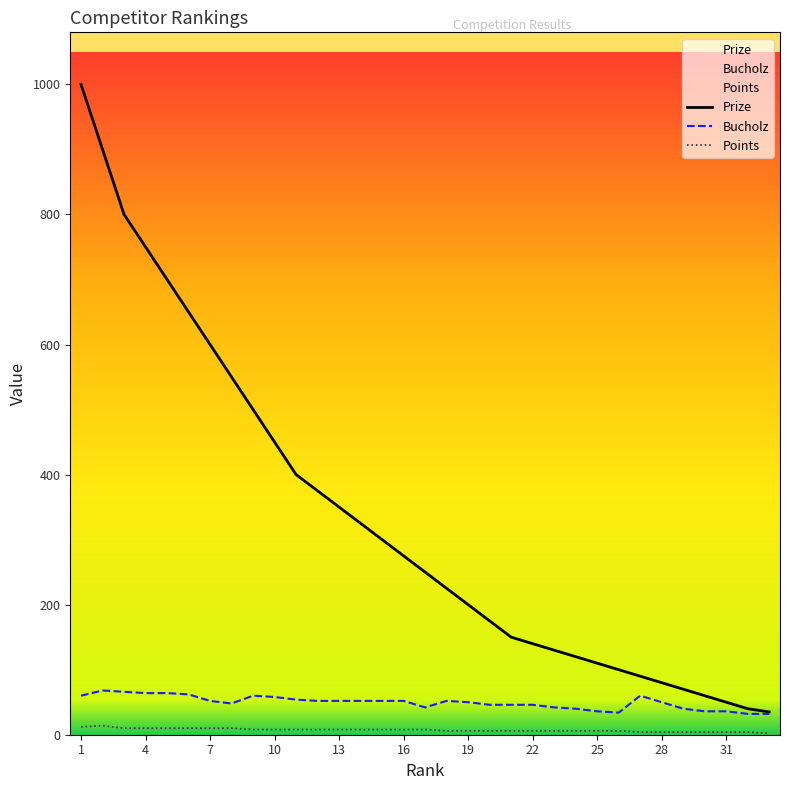

True or false: Points and Bucholz cross at least once.

False